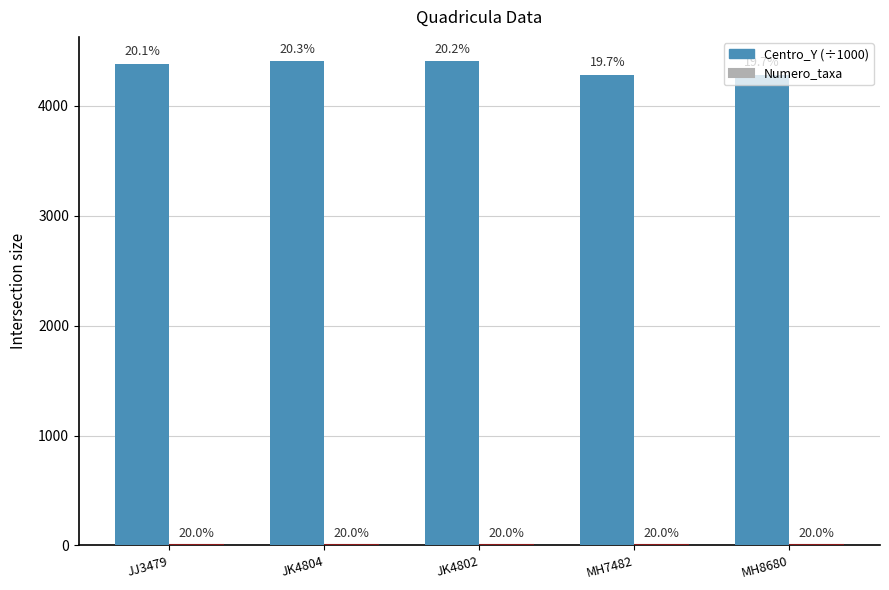

How many groups of bars are there?

5